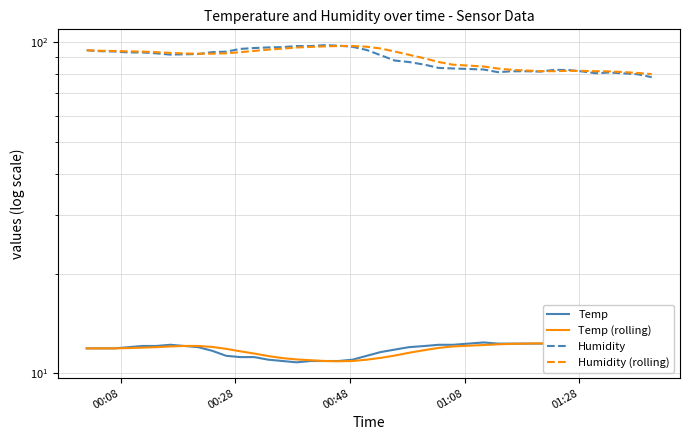

What is the difference between the second highest and second lowest values in the Humidity series?

17.6